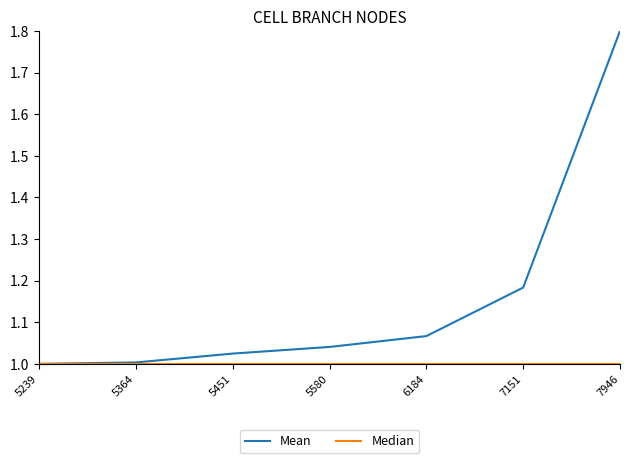

At which category is the sum across all series the highest?

7946